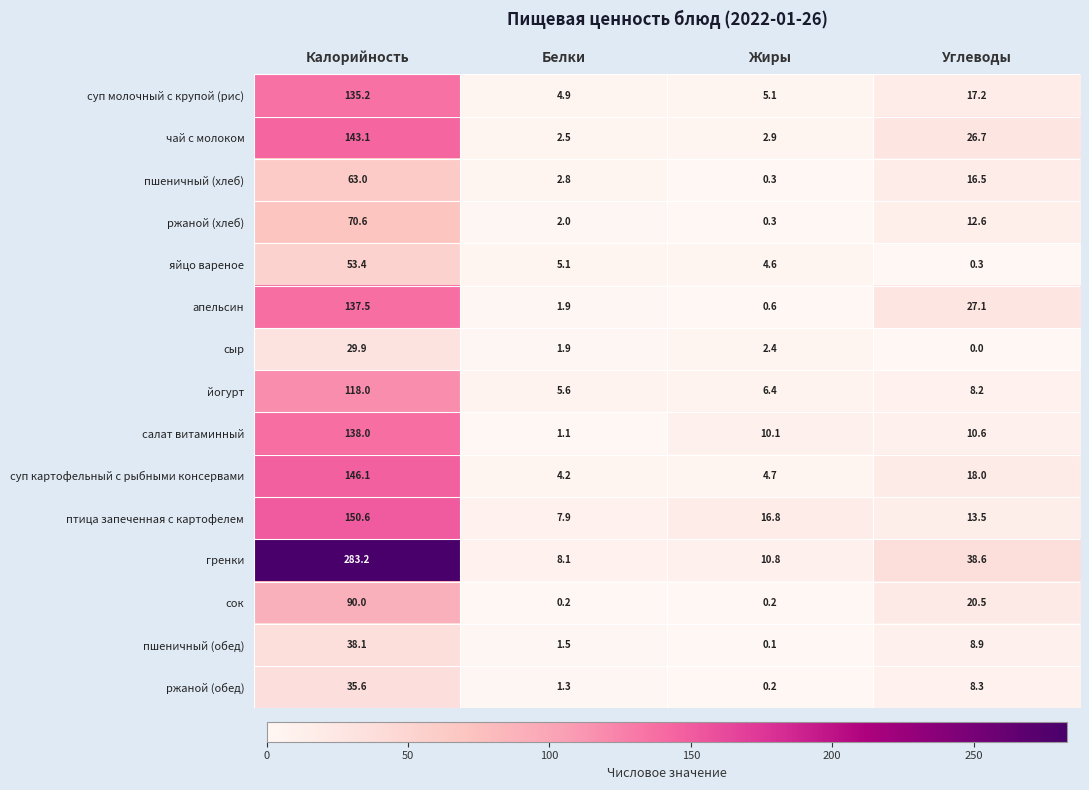

What is the difference between the чай с молоком values at Углеводы and Калорийность?

116.4